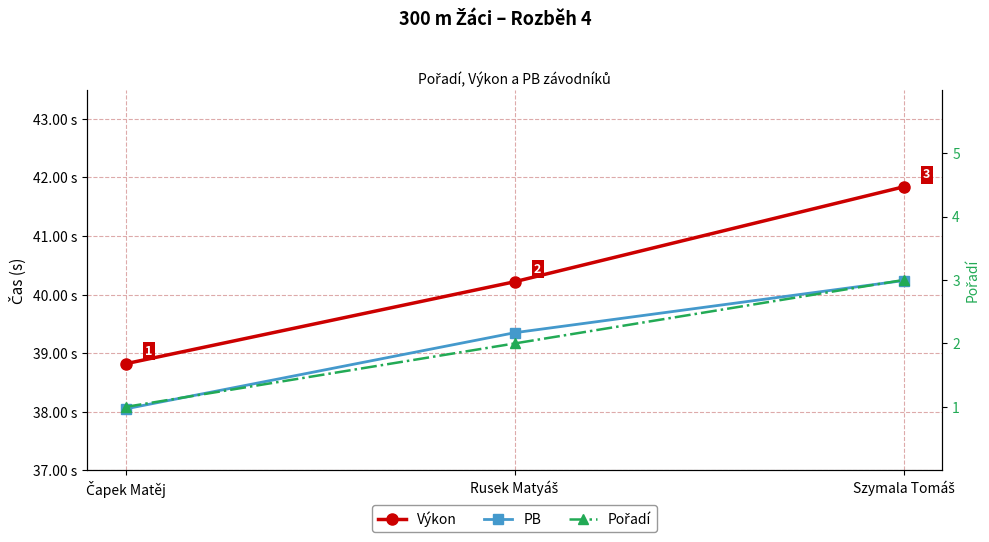

How many series are shown in this chart?

3